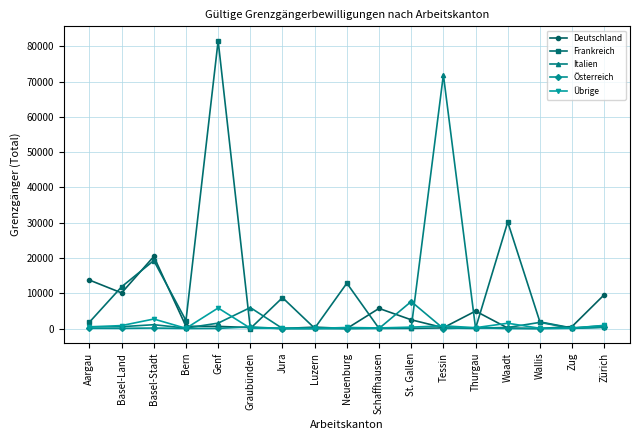

How many data points in Italien are less than 313?

8